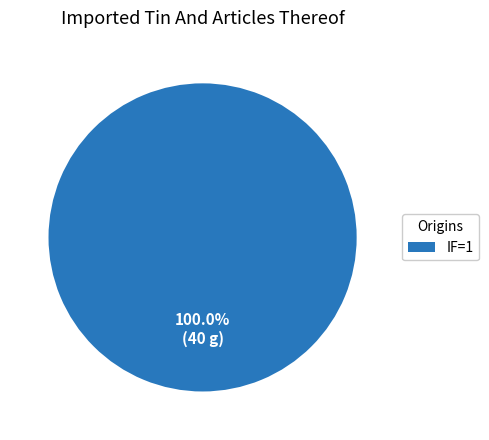

Rank the categories by value from highest to lowest.

IF=1